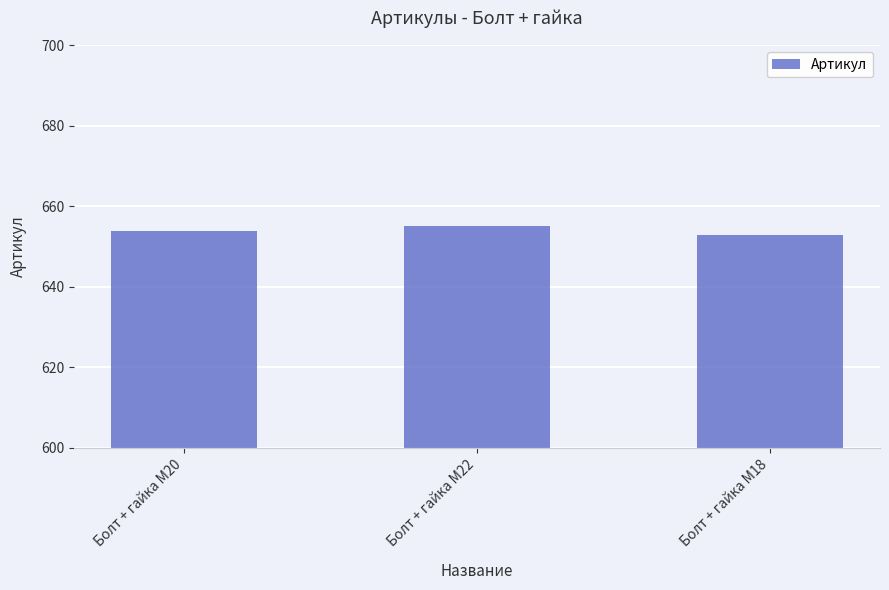

What is the average value?

654